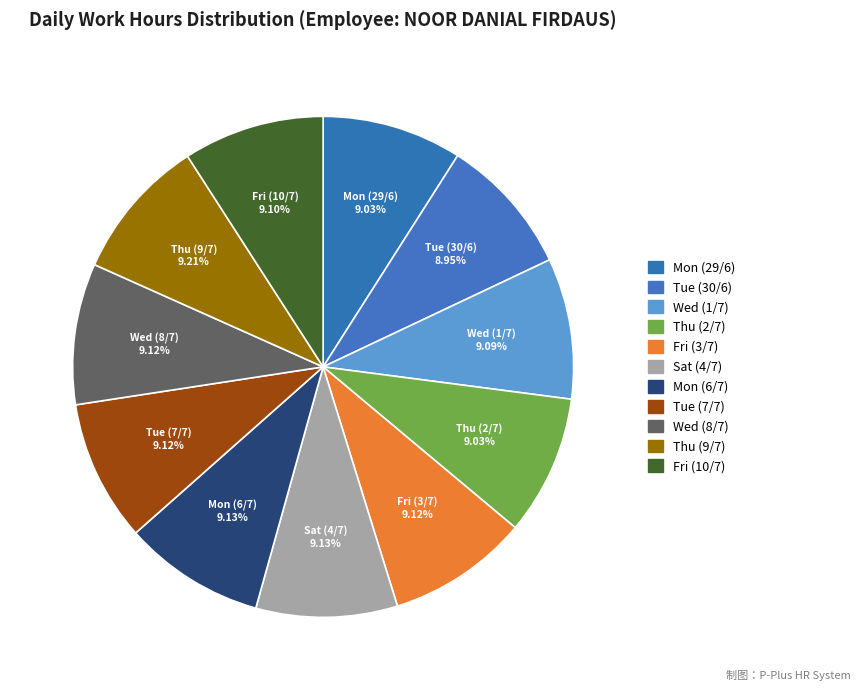

Count the number of slices in the pie.

11